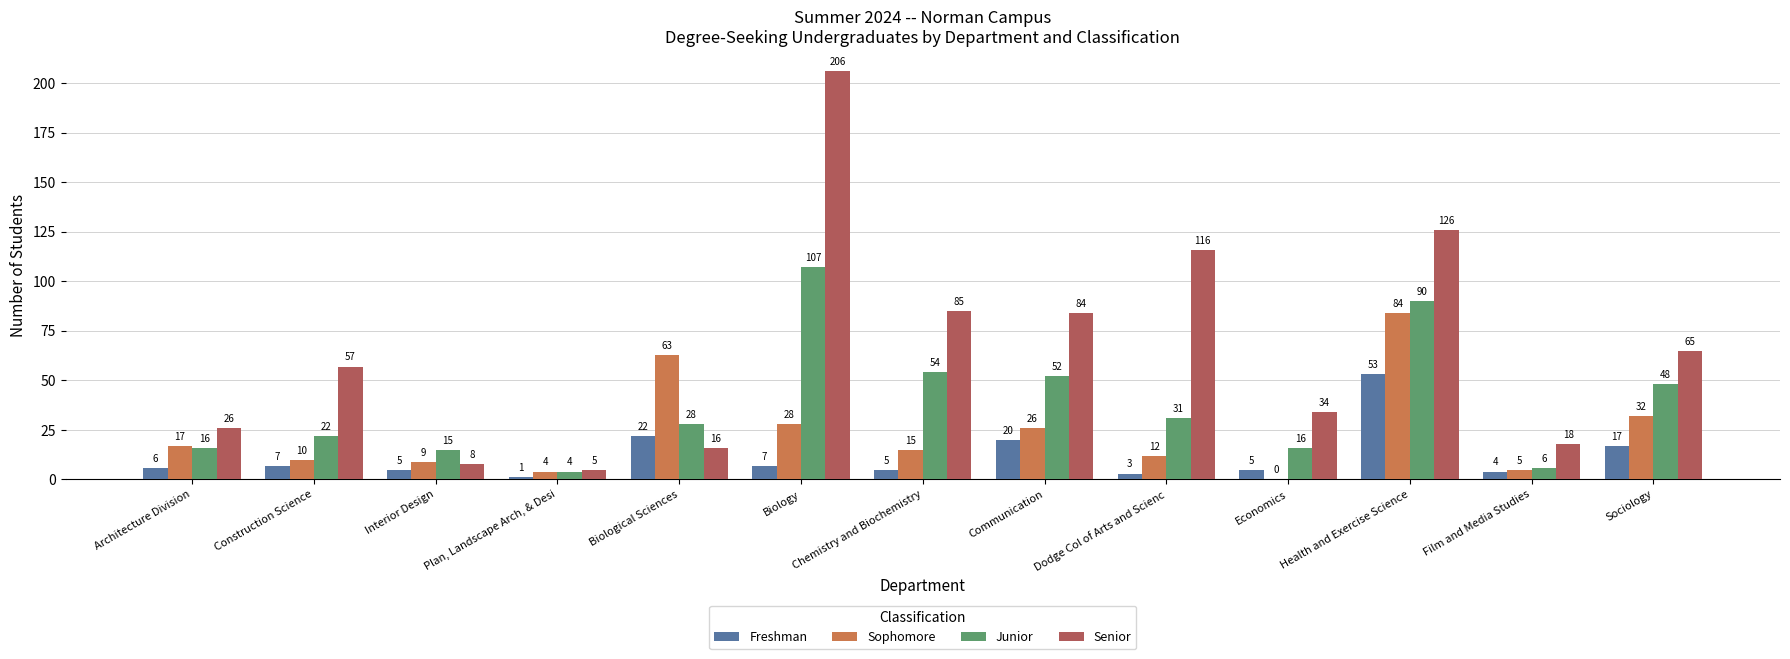

The value of Freshman at Architecture Division is 6. True or false?

True